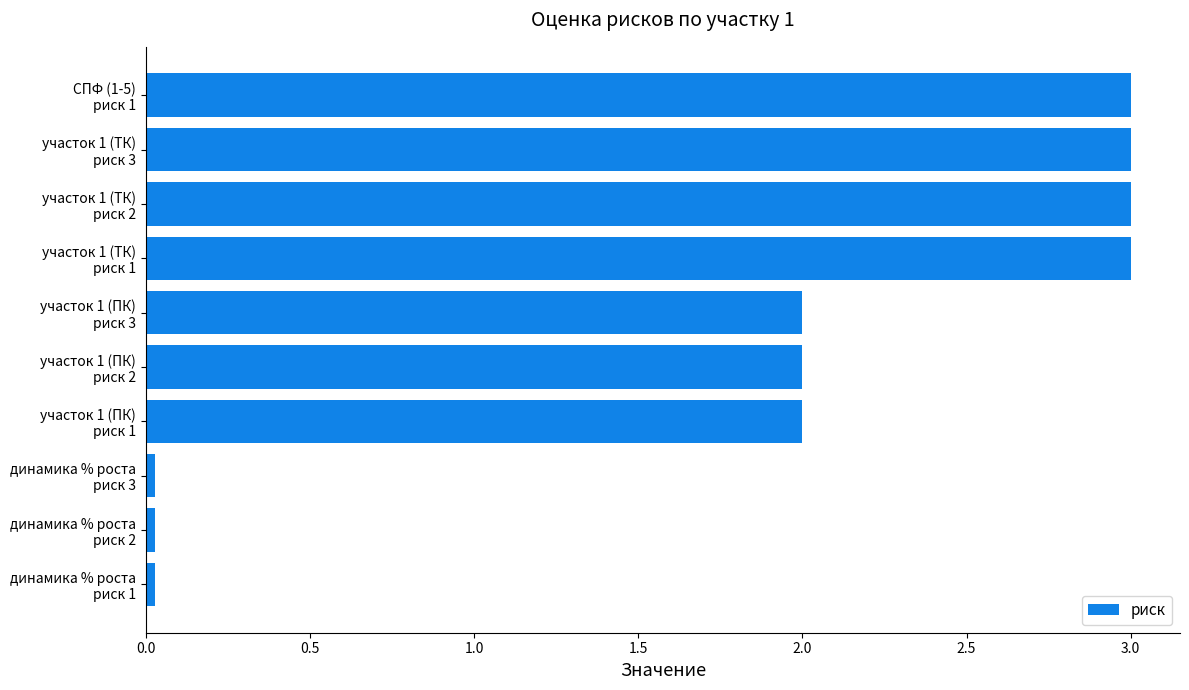

What is the difference between the second highest and second lowest values?

3.0